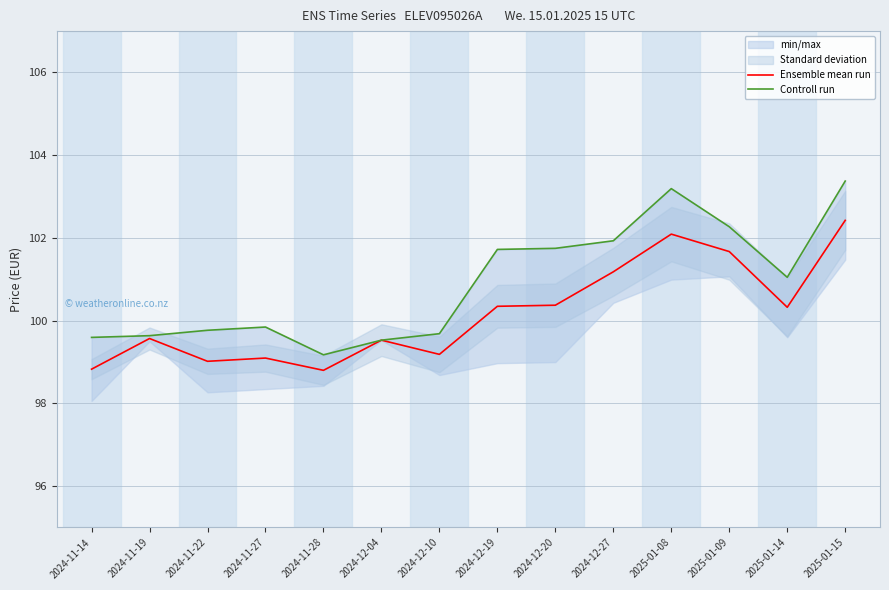

What is the value of the Controll run point at the 7th from the left?

99.7